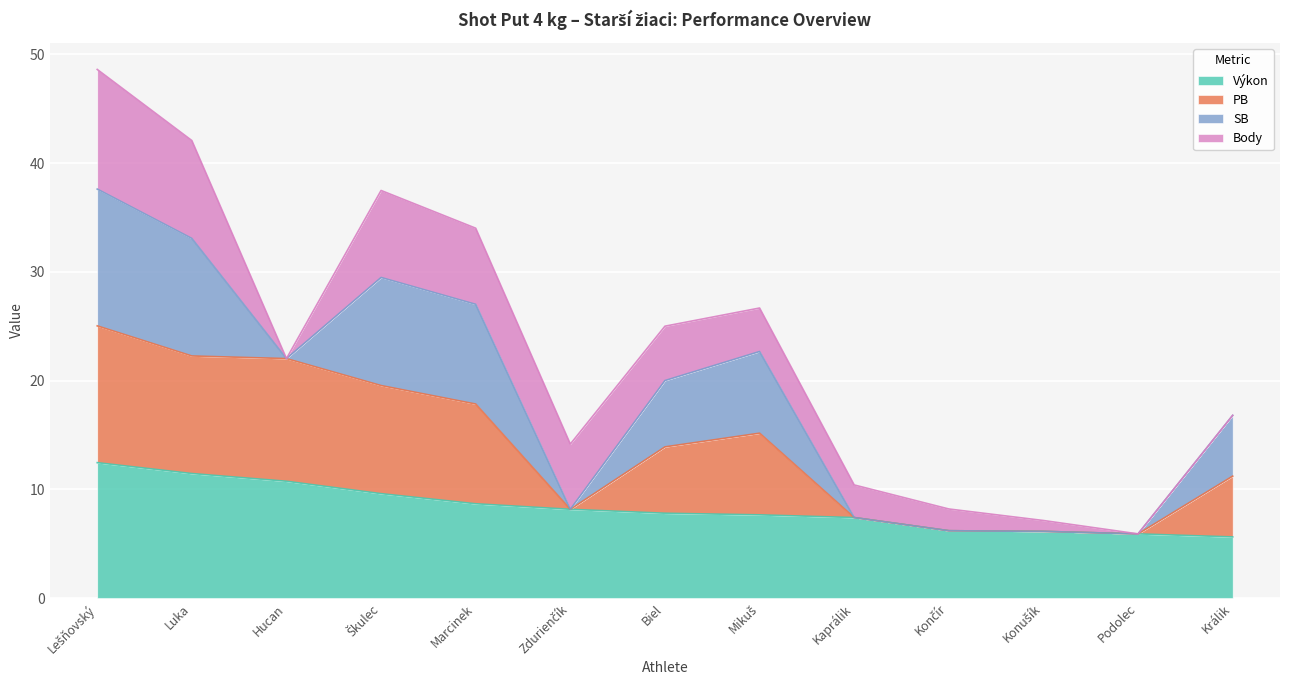

What is the lowest value of the Výkon series?

5.6